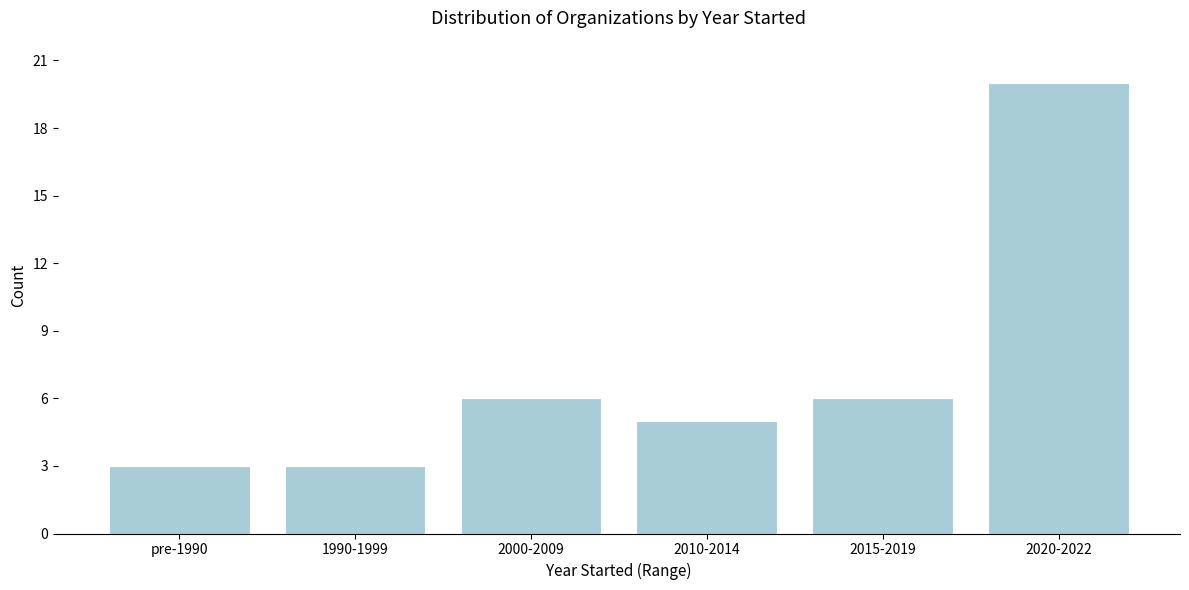

Reading left to right, list all the values displayed in this chart.

pre-1990=3	1990-1999=3	2000-2009=6	2010-2014=5	2015-2019=6	2020-2022=20